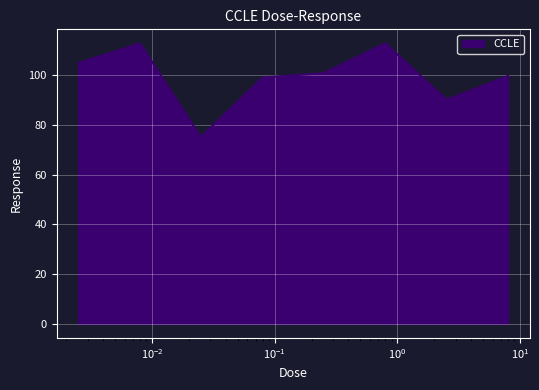

How many categories are shown in the chart?

8